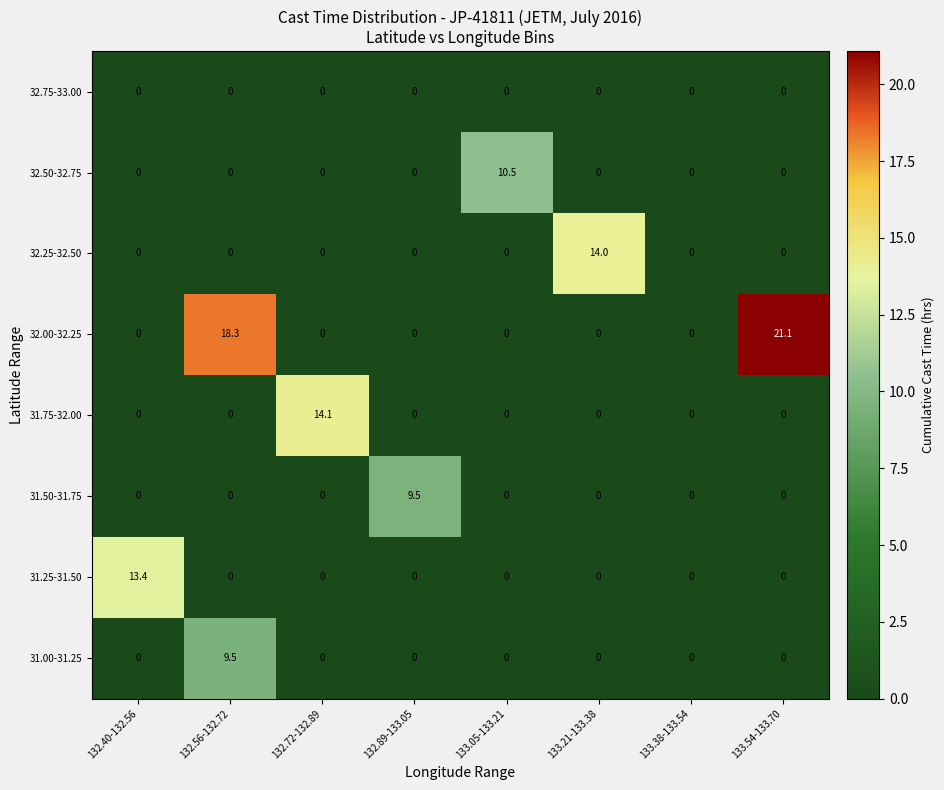

At which label does 32.00-32.25 reach its peak?

133.54-133.70